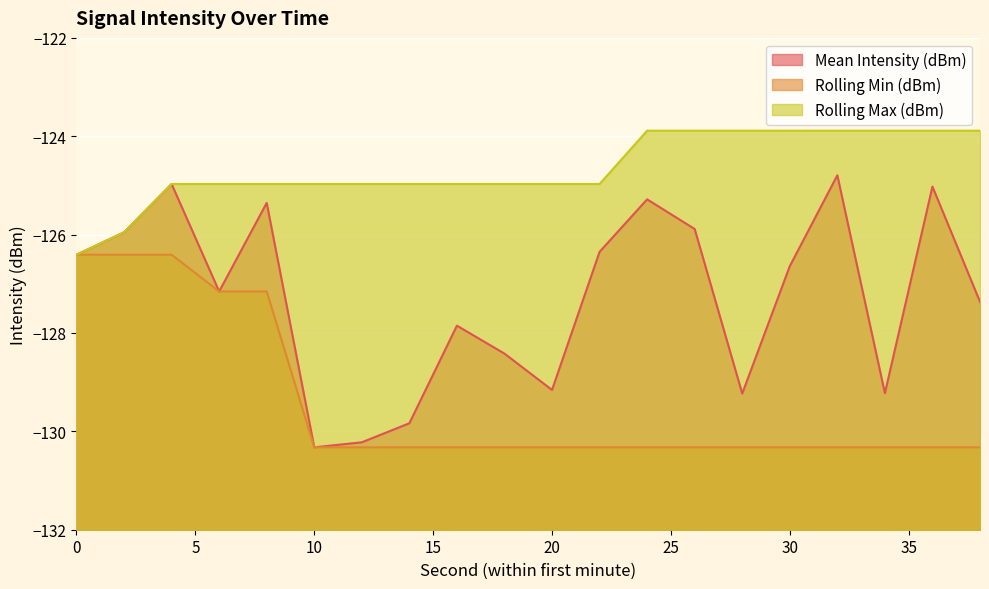

Reading right to left, transcribe all the data shown in this chart.

Mean Intensity (dBm): -127.4	-125.0	-129.2	-124.8	-126.6	-129.2	-125.9	-125.3	-126.3	-129.2	-128.4	-127.9	-129.8	-130.2	-130.3	-125.4	-127.2	-125.0	-126.0	-126.4
Rolling Min (dBm): -130.3	-130.3	-130.3	-130.3	-130.3	-130.3	-130.3	-130.3	-130.3	-130.3	-130.3	-130.3	-130.3	-130.3	-130.3	-127.2	-127.2	-126.4	-126.4	-126.4
Rolling Max (dBm): -123.9	-123.9	-123.9	-123.9	-123.9	-123.9	-123.9	-123.9	-125.0	-125.0	-125.0	-125.0	-125.0	-125.0	-125.0	-125.0	-125.0	-125.0	-126.0	-126.4